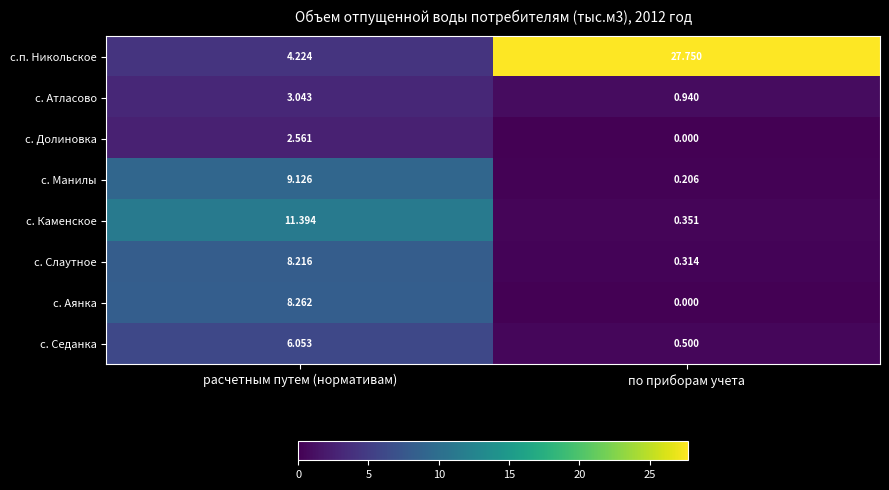

List the series in order of their peak value, highest first.

с.п. Никольское, с. Каменское, с. Манилы, с. Аянка, с. Слаутное, с. Седанка, с. Атласово, с. Долиновка